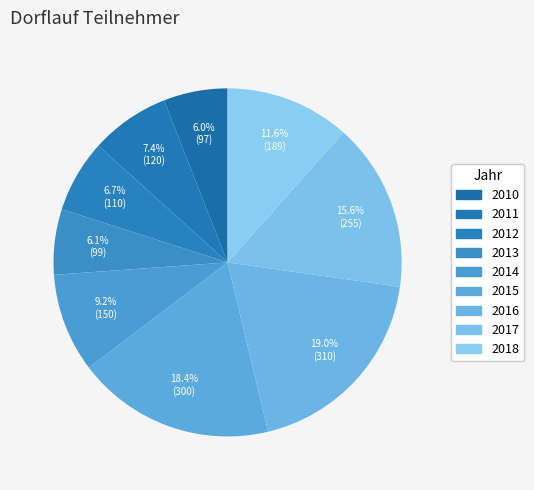

Which slice is the largest?

2016